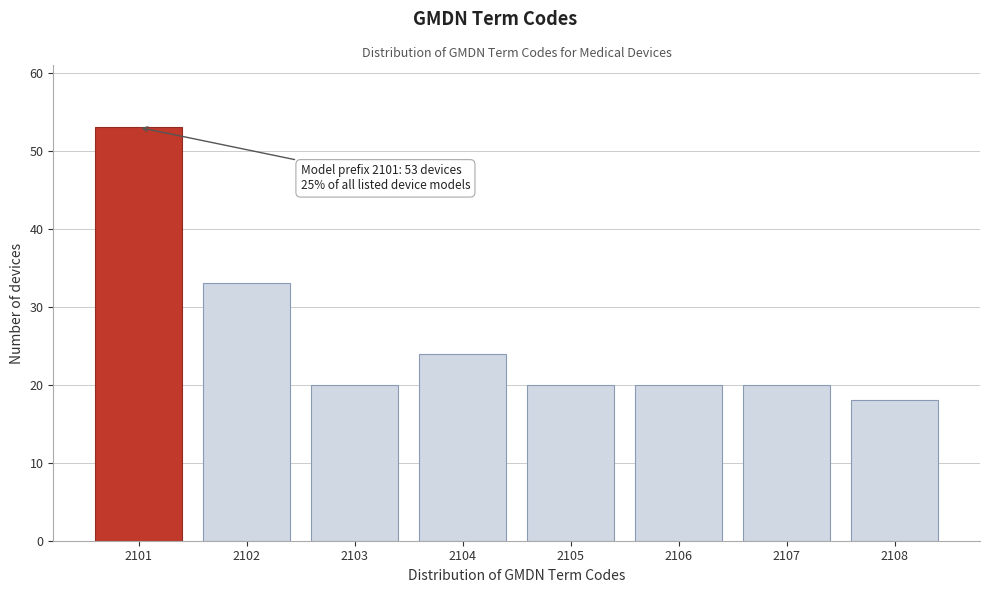

Reading left to right, list all the values displayed in this chart.

53	33	20	24	20	20	20	18